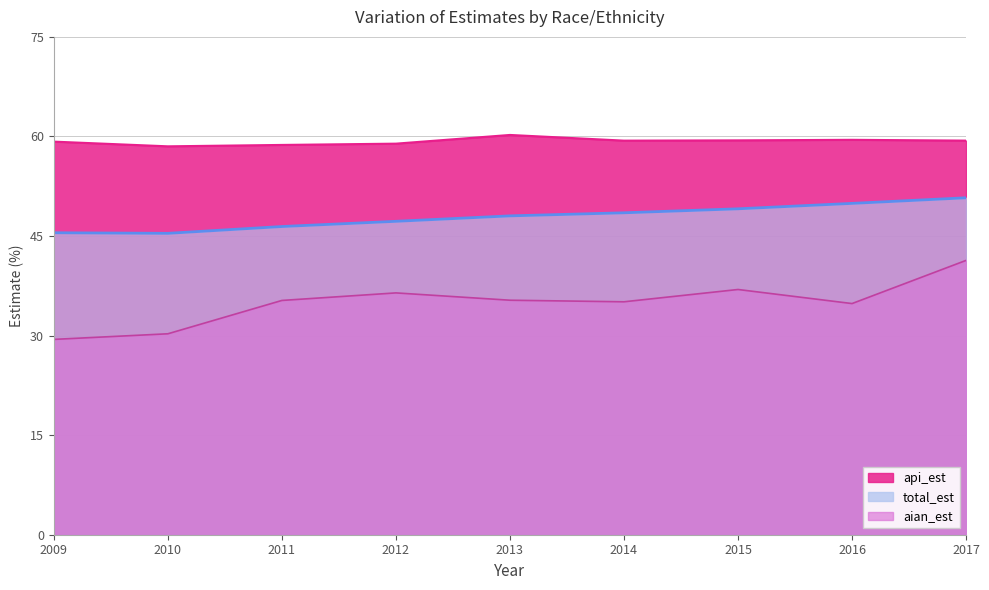

At 2011, list the series in order from largest to smallest.

api_est, total_est, aian_est